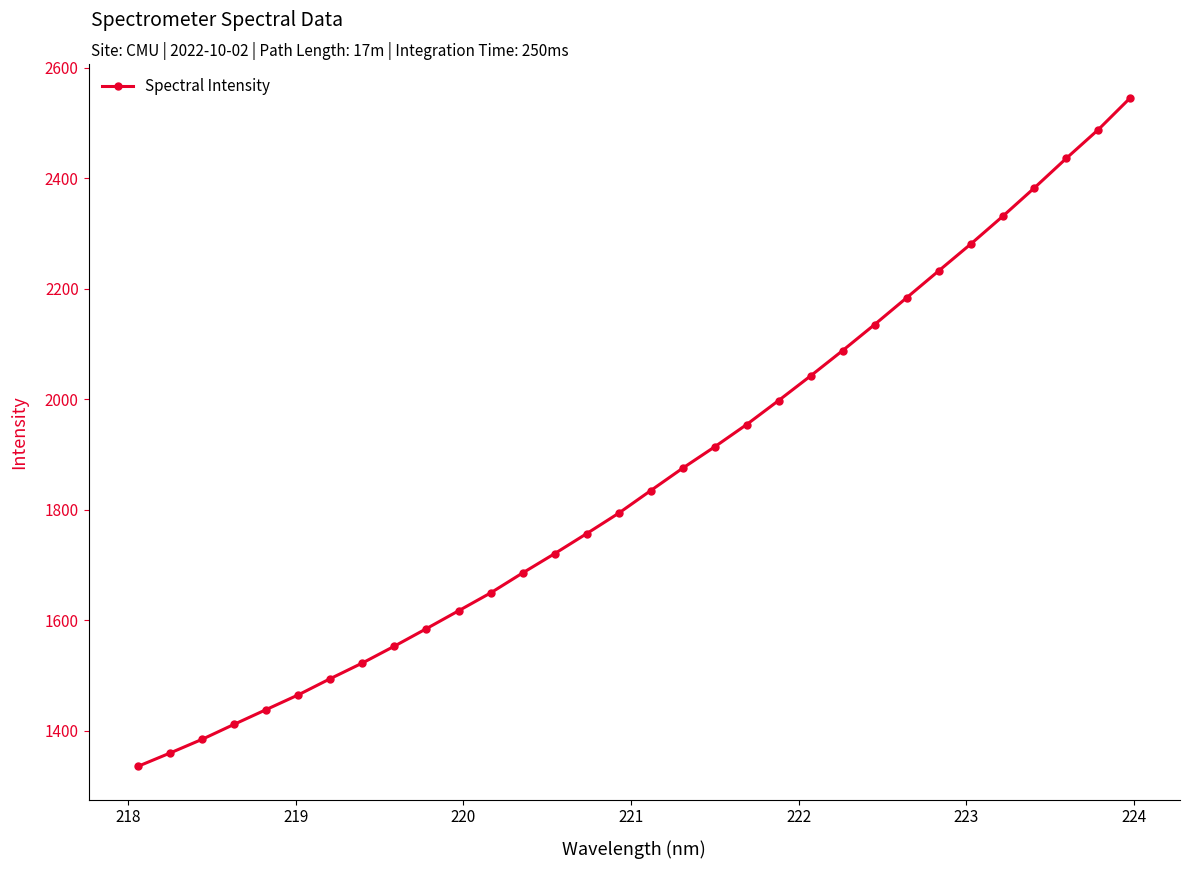

Is this an area chart (filled region under the line)?

No